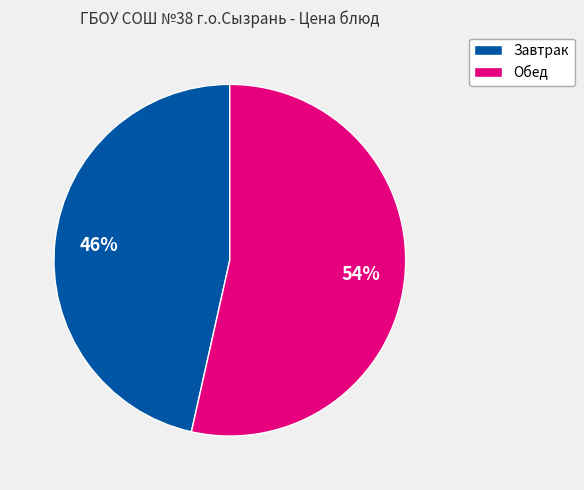

Is there a majority slice in this chart?

Yes